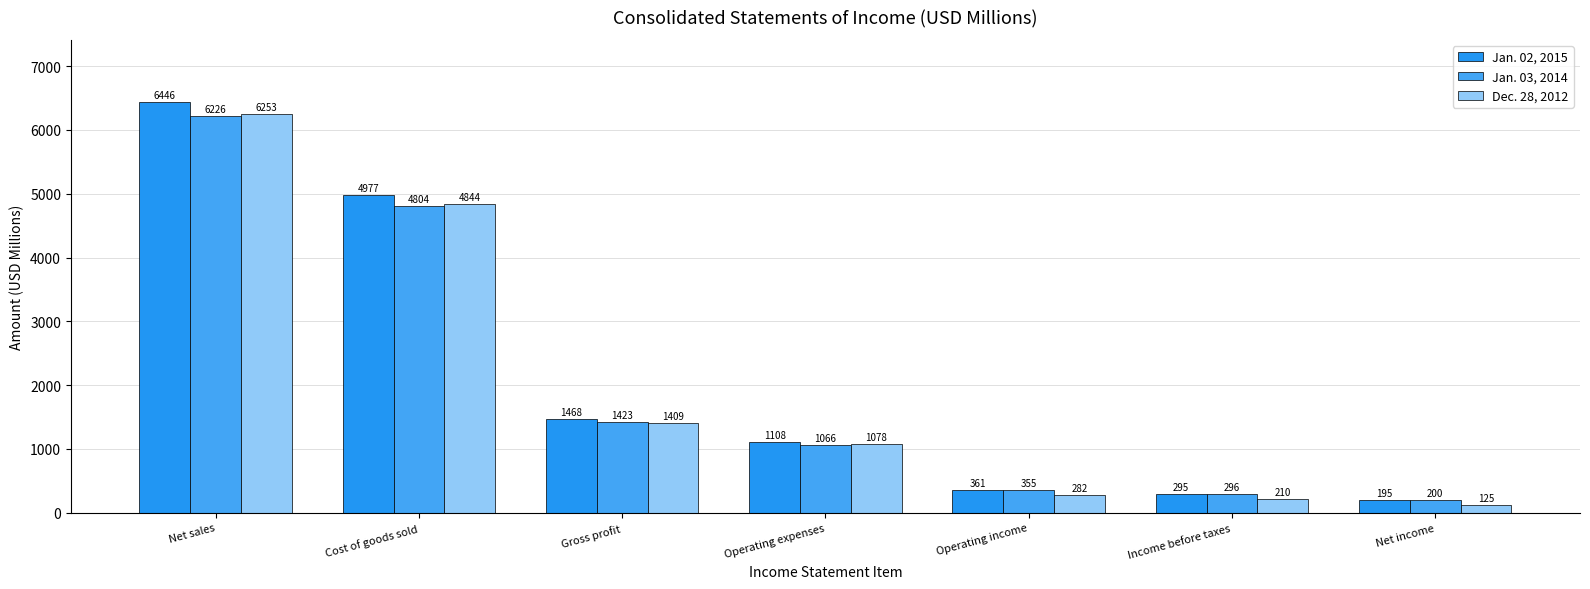

How many bars are there in total?

21